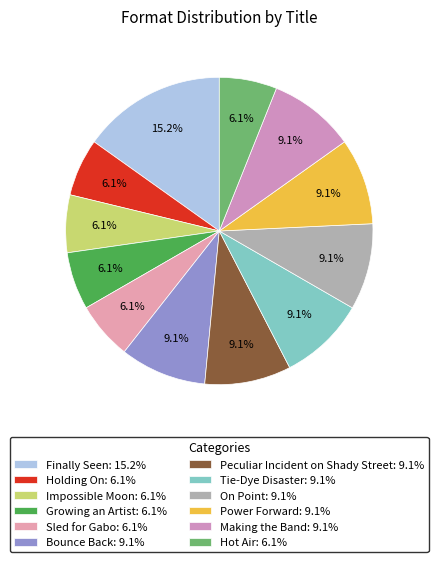

How many slices are in this pie chart?

12